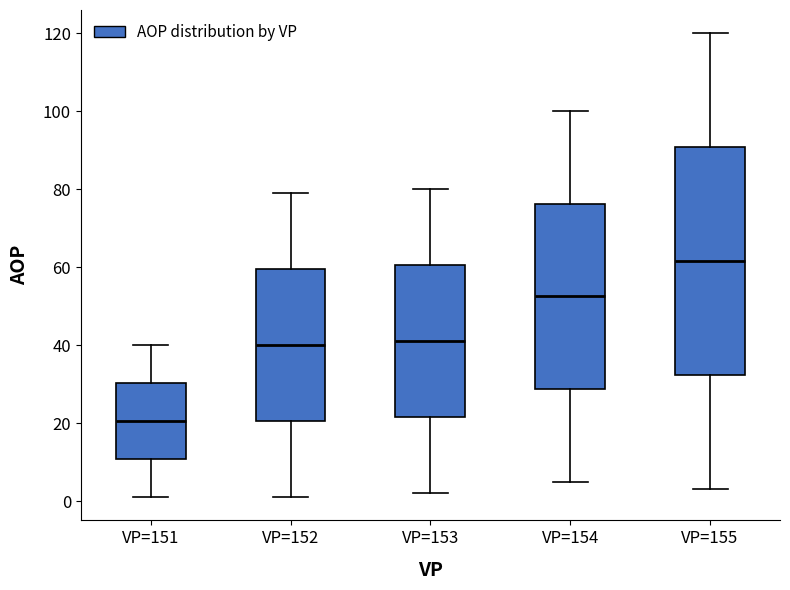

Comparing the boxes themselves (not the whiskers), which one is the tallest?

VP=155